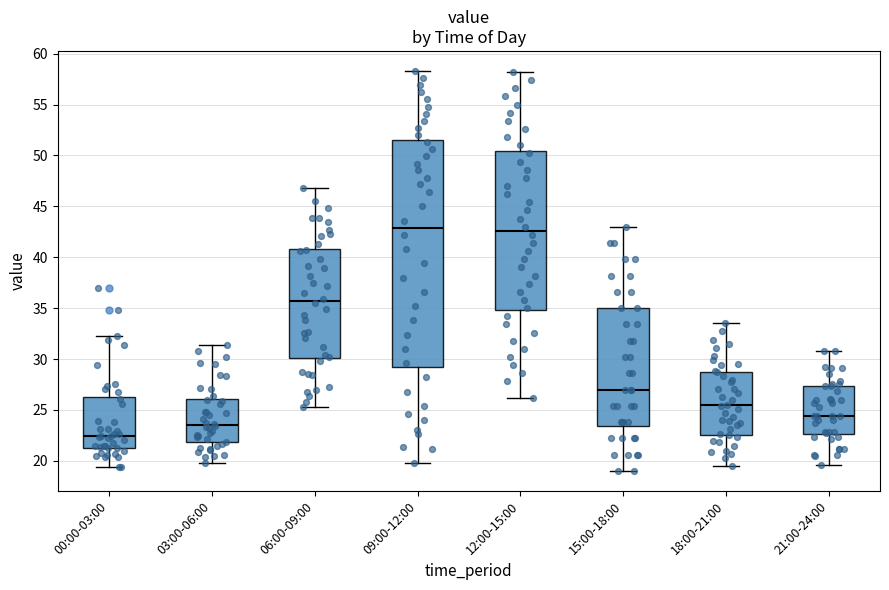

Reading left to right, transcribe this box plot: for each box, give where its median line is, the range the box spans, and where its two whiskers end, as read against the y-axis. The values are not printed on the chart, so give them approximately, as read against the axis.

00:00-03:00: median 22.5, box 21.5 to 26.0, whiskers 19.5 to 32.0
03:00-06:00: median 23.5, box 22.0 to 26.0, whiskers 20.0 to 31.5
06:00-09:00: median 35.5, box 30.0 to 41.0, whiskers 25.5 to 47.0
09:00-12:00: median 43.0, box 29.5 to 51.5, whiskers 20.0 to 58.5
12:00-15:00: median 42.5, box 35.0 to 50.5, whiskers 26.0 to 58.0
15:00-18:00: median 27.0, box 23.5 to 35.0, whiskers 19.0 to 43.0
18:00-21:00: median 25.5, box 22.5 to 28.5, whiskers 19.5 to 33.5
21:00-24:00: median 24.5, box 22.5 to 27.5, whiskers 19.5 to 31.0